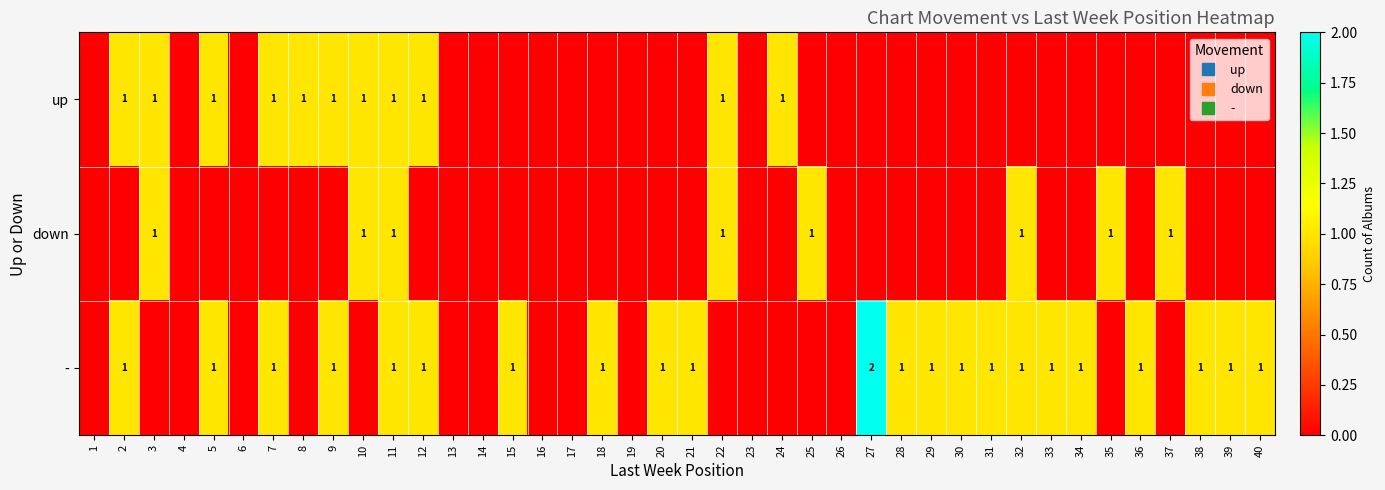

What is the difference between the - values at 37 and 38?

1